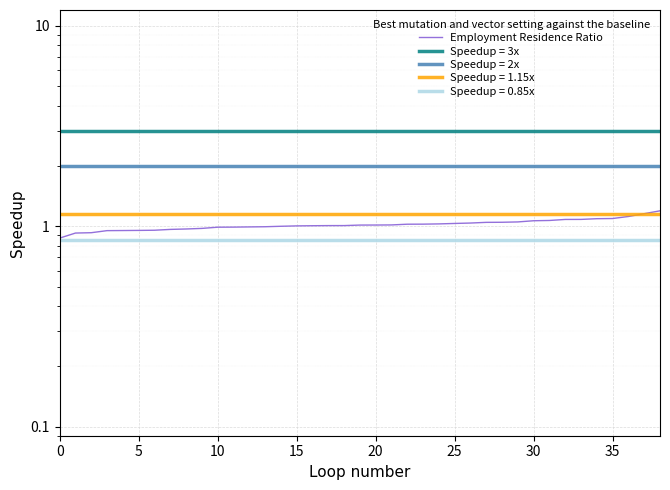

True or false: there are more than 0 points higher than both neighbors.

False